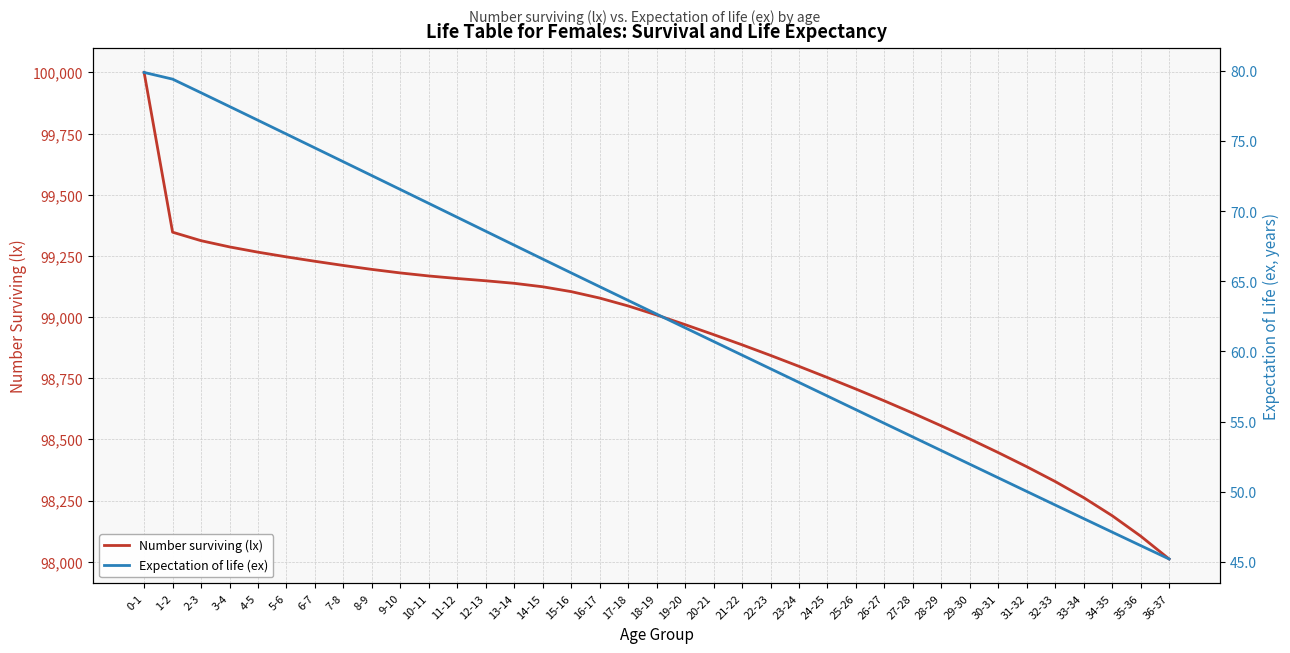

Reading left to right, extract all data points from this chart.

Number surviving (lx): 0-1=100000.0	1-2=99346.9	2-3=99312.1	3-4=99286.7	4-5=99265.2	5-6=99246.0	6-7=99228.0	7-8=99210.8	8-9=99194.8	9-10=99180.3	10-11=99167.9	11-12=99157.6	12-13=99148.3	13-14=99137.9	14-15=99123.7	15-16=99103.9	16-17=99077.6	17-18=99045.4	18-19=99008.5	19-20=98969.0	20-21=98928.3	21-22=98886.5	22-23=98843.2	23-24=98798.5	24-25=98752.6	25-26=98705.6	26-27=98657.2	27-28=98607.1	28-29=98555.1	29-30=98501.4	30-31=98445.8	31-32=98388.2	32-33=98327.5	33-34=98261.6	34-35=98187.9	35-36=98104.5	36-37=98010.9
Expectation of life (ex): 0-1=79.9	1-2=79.4	2-3=78.5	3-4=77.5	4-5=76.5	5-6=75.5	6-7=74.5	7-8=73.5	8-9=72.5	9-10=71.6	10-11=70.6	11-12=69.6	12-13=68.6	13-14=67.6	14-15=66.6	15-16=65.6	16-17=64.6	17-18=63.6	18-19=62.7	19-20=61.7	20-21=60.7	21-22=59.7	22-23=58.8	23-24=57.8	24-25=56.8	25-26=55.8	26-27=54.9	27-28=53.9	28-29=52.9	29-30=52.0	30-31=51.0	31-32=50.0	32-33=49.0	33-34=48.1	34-35=47.1	35-36=46.2	36-37=45.2